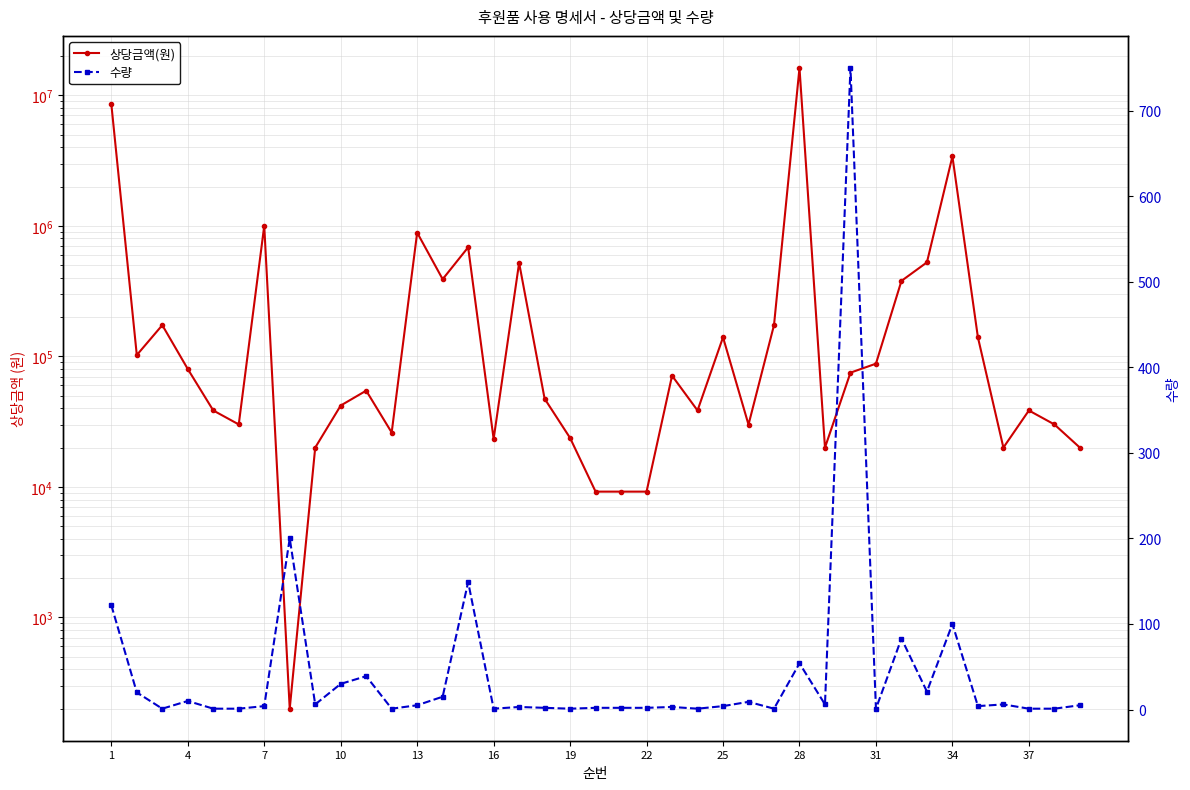

At 1, list the series in order from largest to smallest.

상당금액(원), 수량